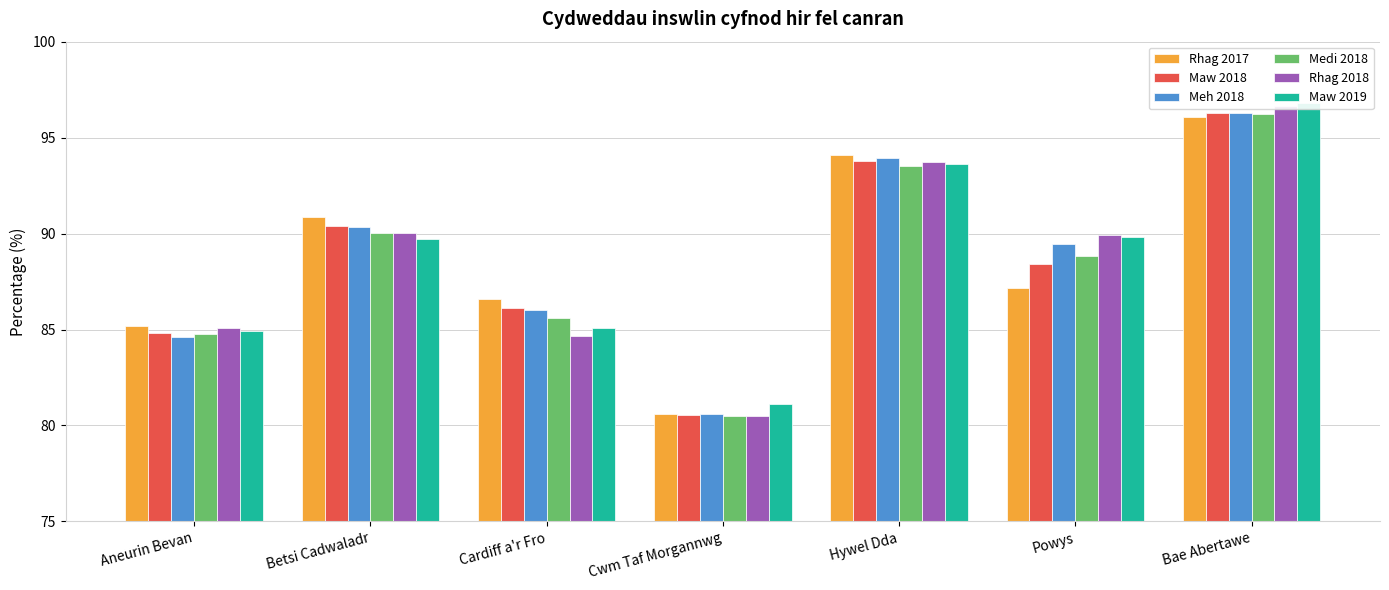

What is the average value of the Maw 2019 series?

88.7